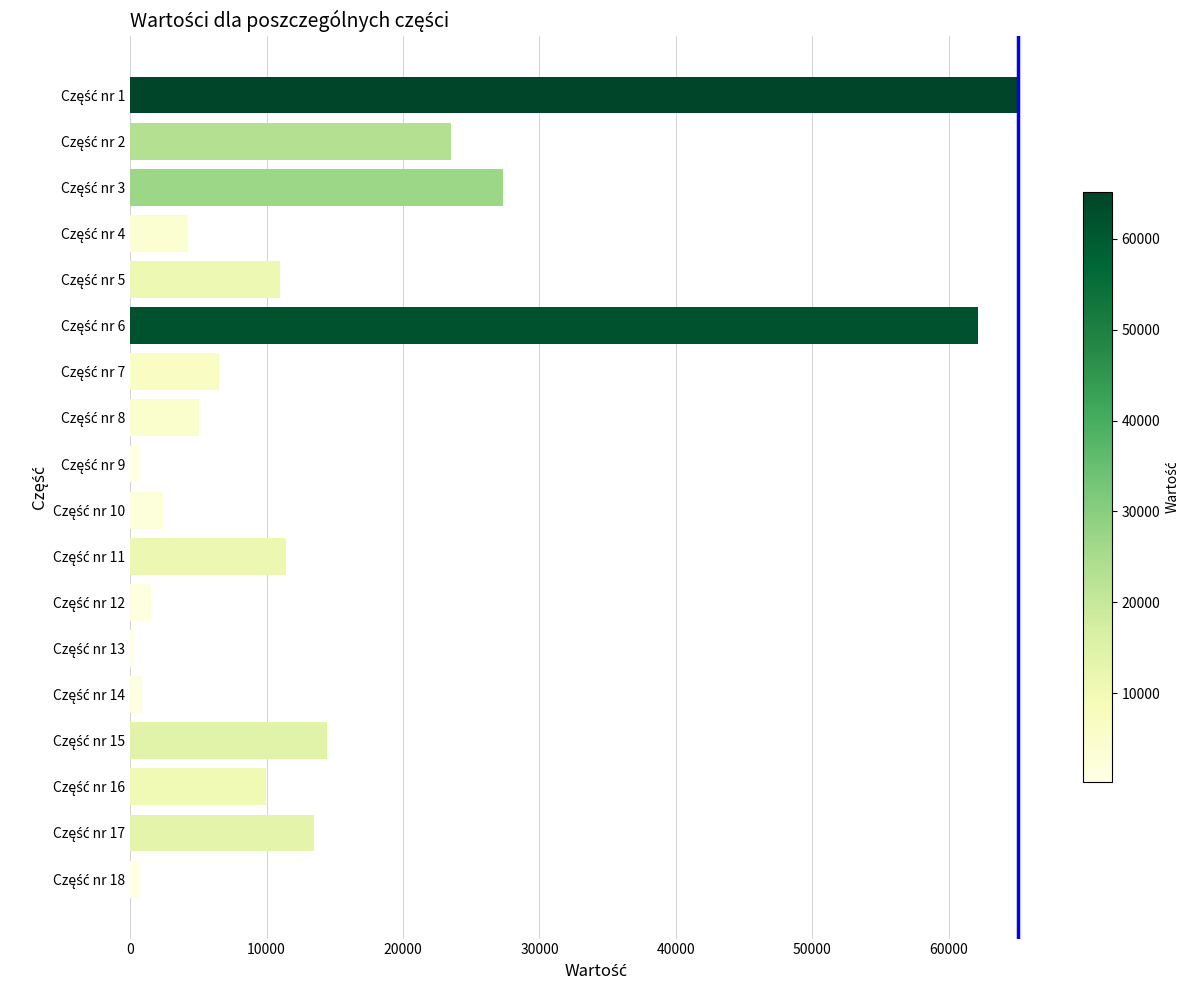

What is the greatest value displayed?

65095.3